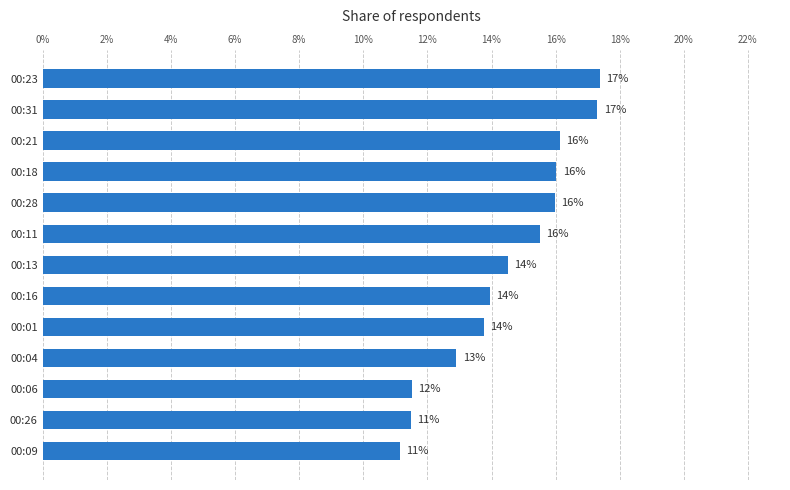

Which has a higher value, 00:26 or 00:13?

00:13